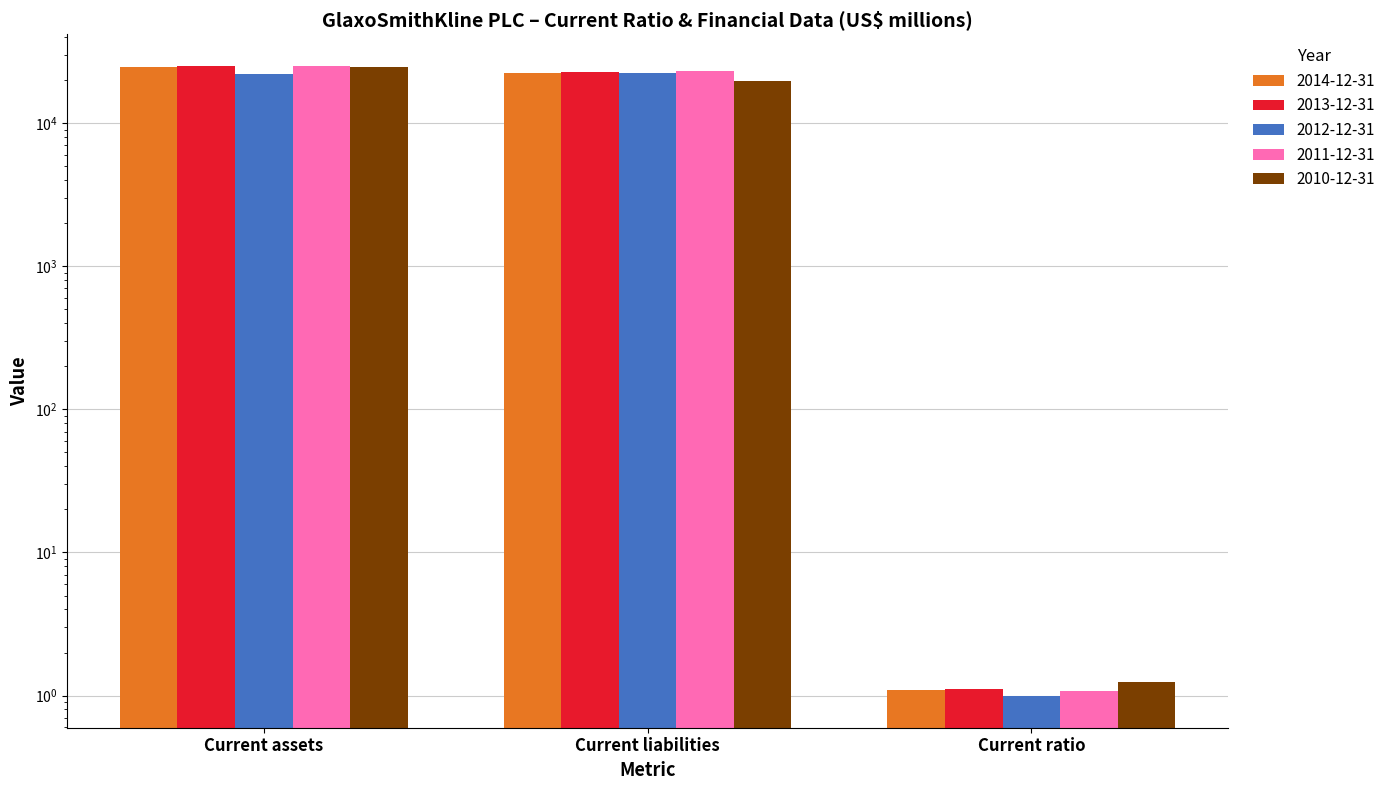

What is the label of the 2nd bar from the left?

Current liabilities